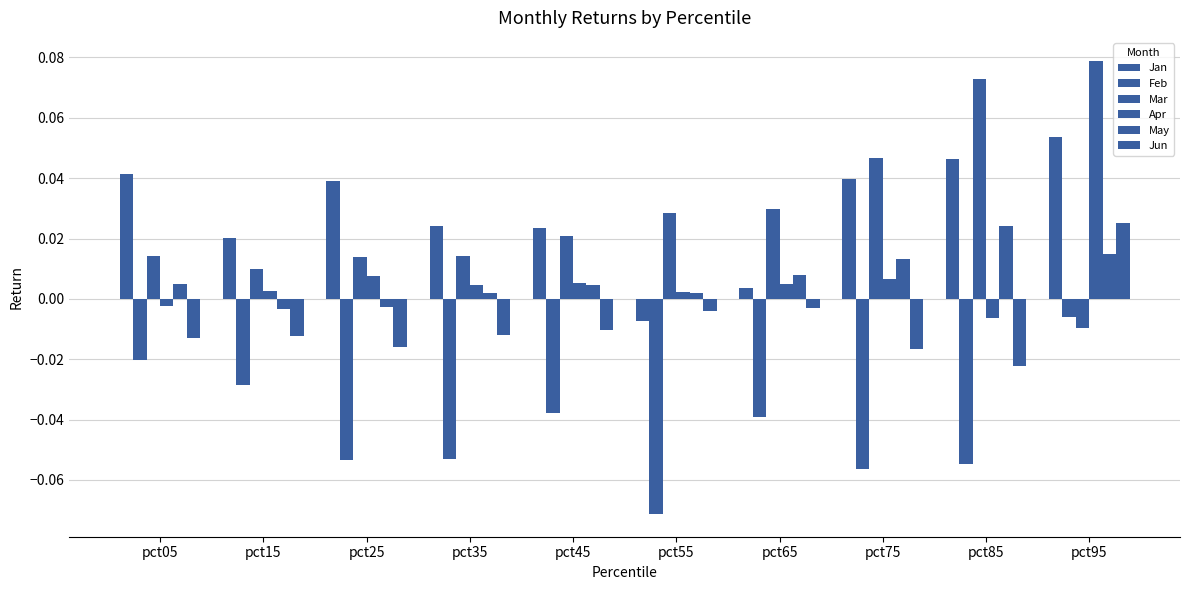

How many data points in Apr are less than 0?

2